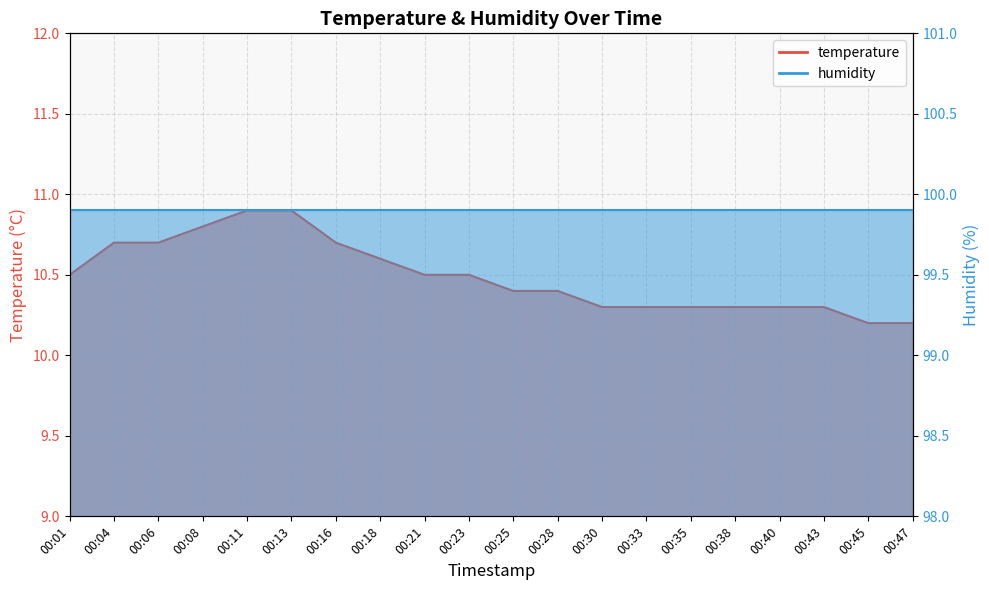

What is the value of the 5th point from the left?

10.9